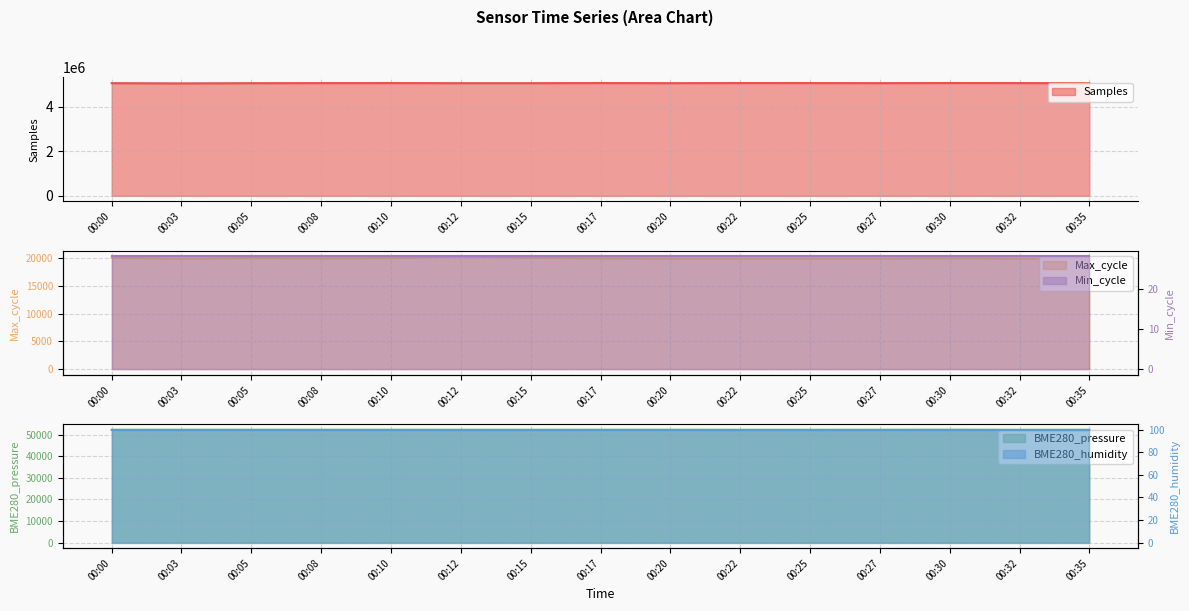

Where is the first local maximum for Samples?

00:10